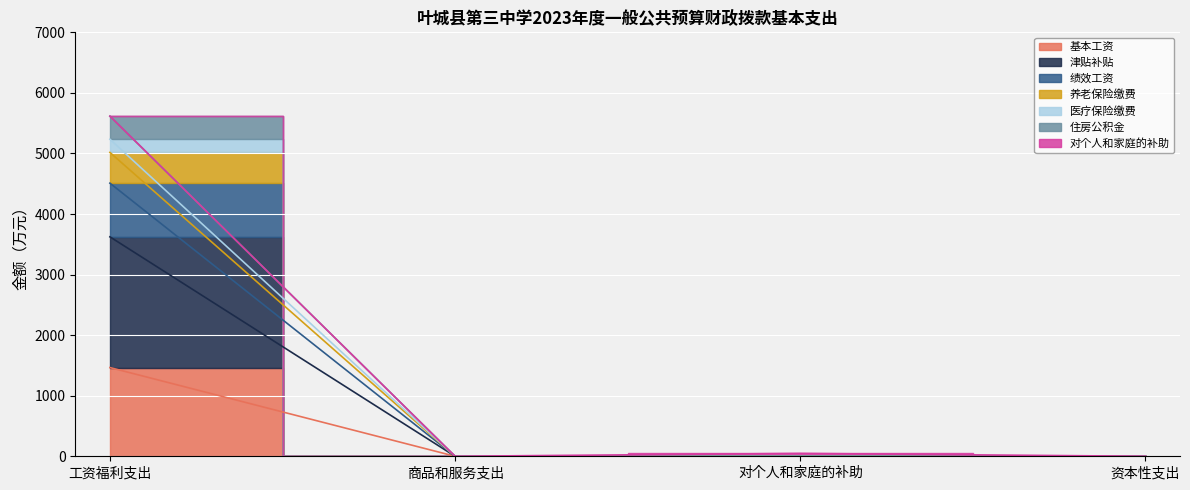

Rank the categories by 住房公积金 value from lowest to highest.

商品和服务支出, 对个人和家庭的补助, 资本性支出, 工资福利支出